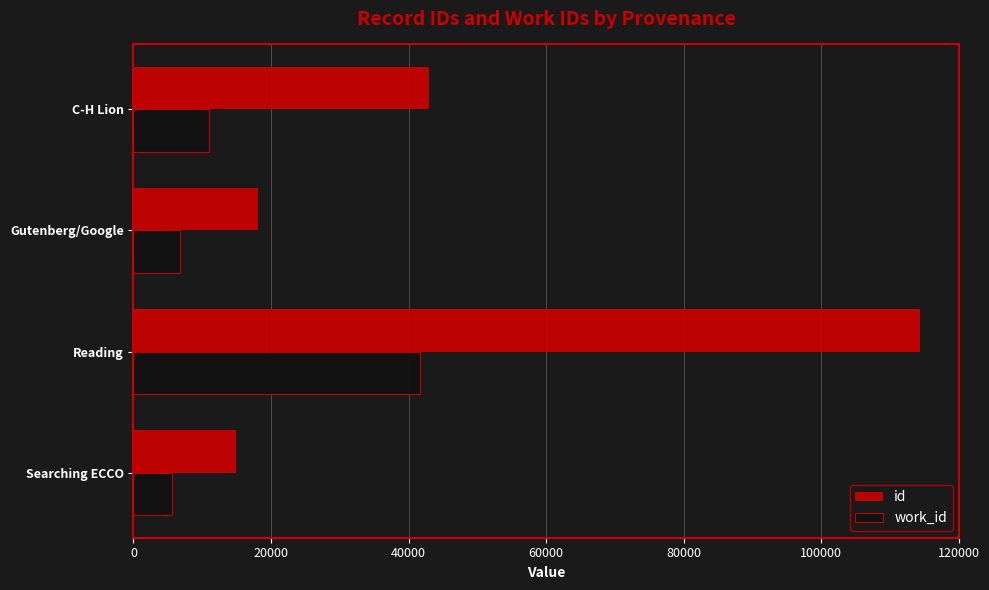

What is the total value across all series at C-H Lion?

53847